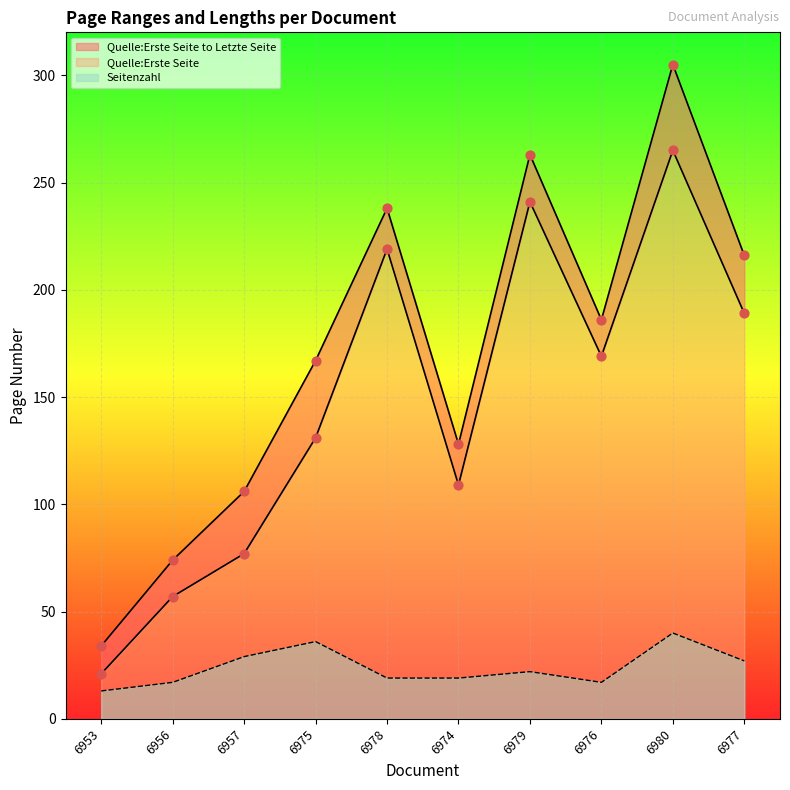

At how many categories does at least one series exceed 177?

5